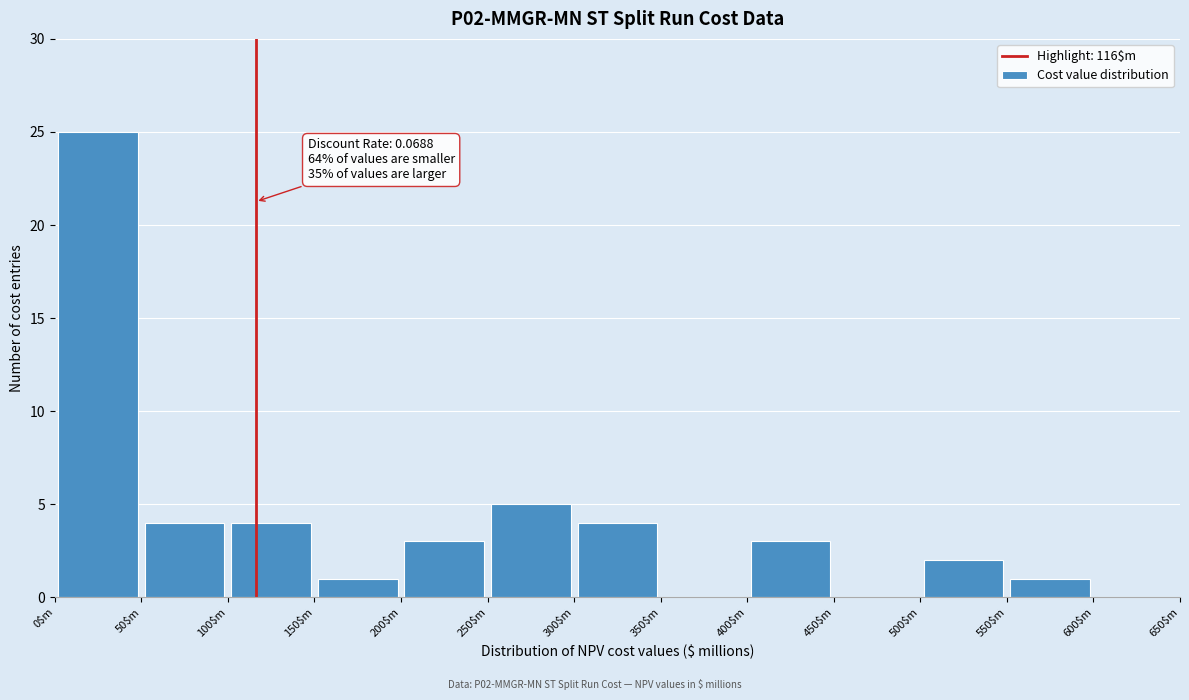

Over which range of the x-axis is the bar tallest?

0 to 50